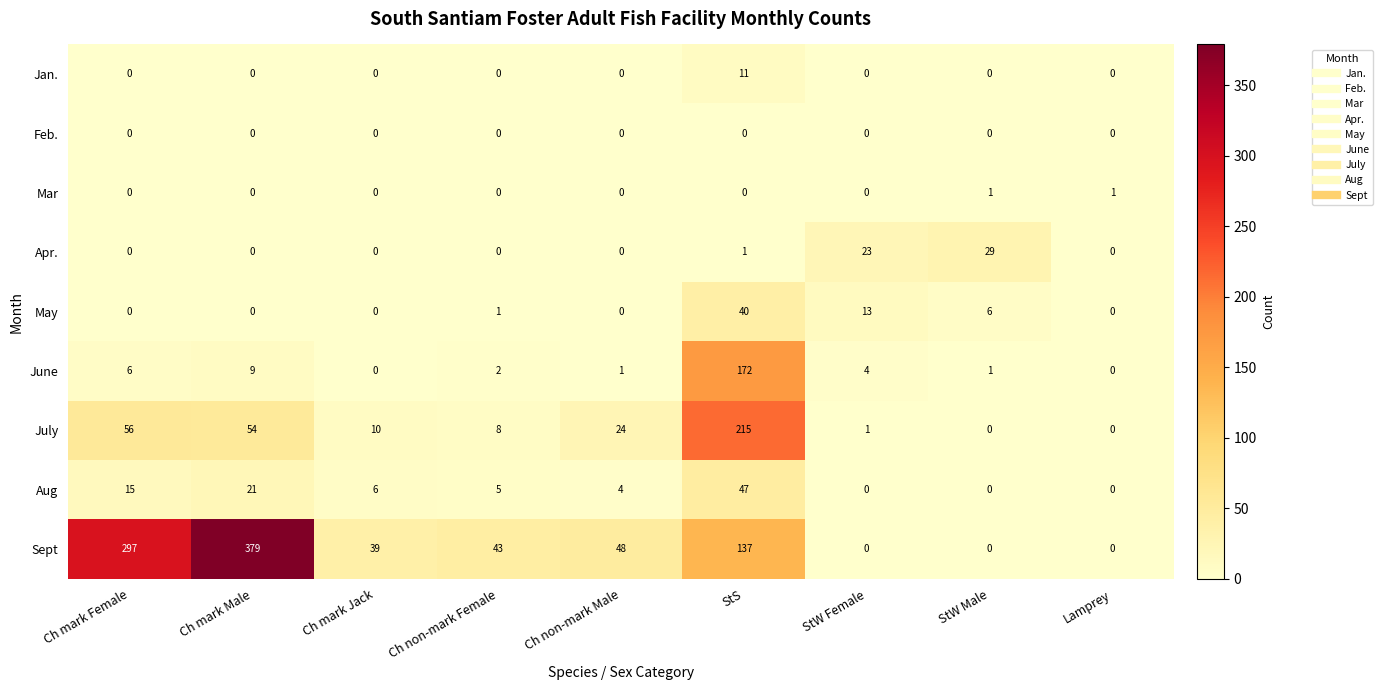

Rank the series by their maximum value, from highest to lowest.

Sept, July, June, Aug, May, Apr., Jan., Mar, Feb.